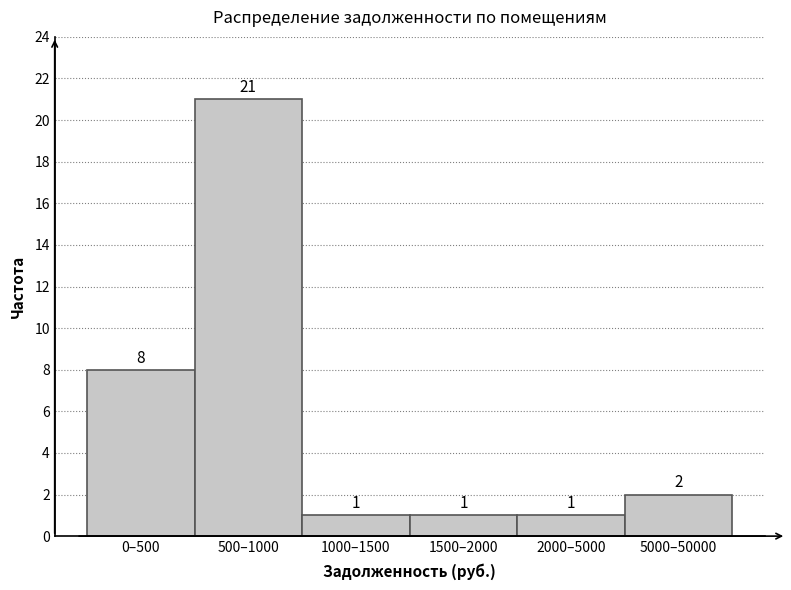

Reading right to left, extract all data points from this chart.

5000–50000=2	2000–5000=1	1500–2000=1	1000–1500=1	500–1000=21	0–500=8